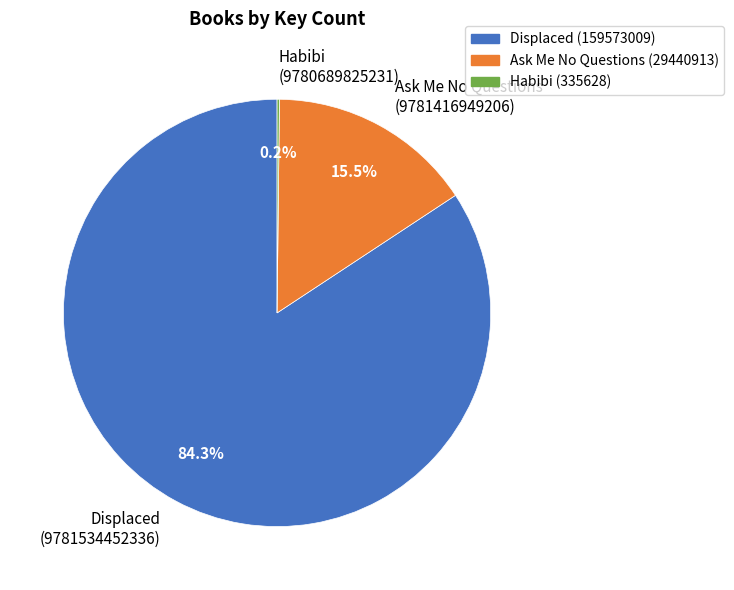

Which category has the biggest portion of the pie?

Displaced (9781534452336)